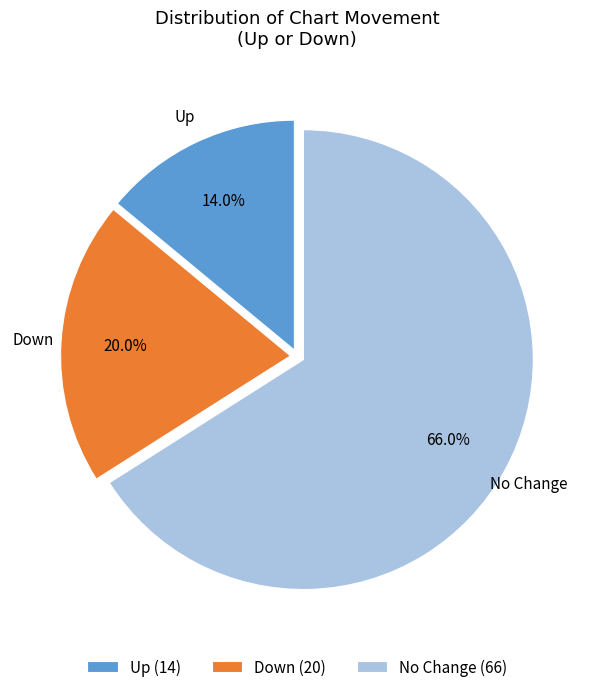

Does any single category account for the majority?

Yes